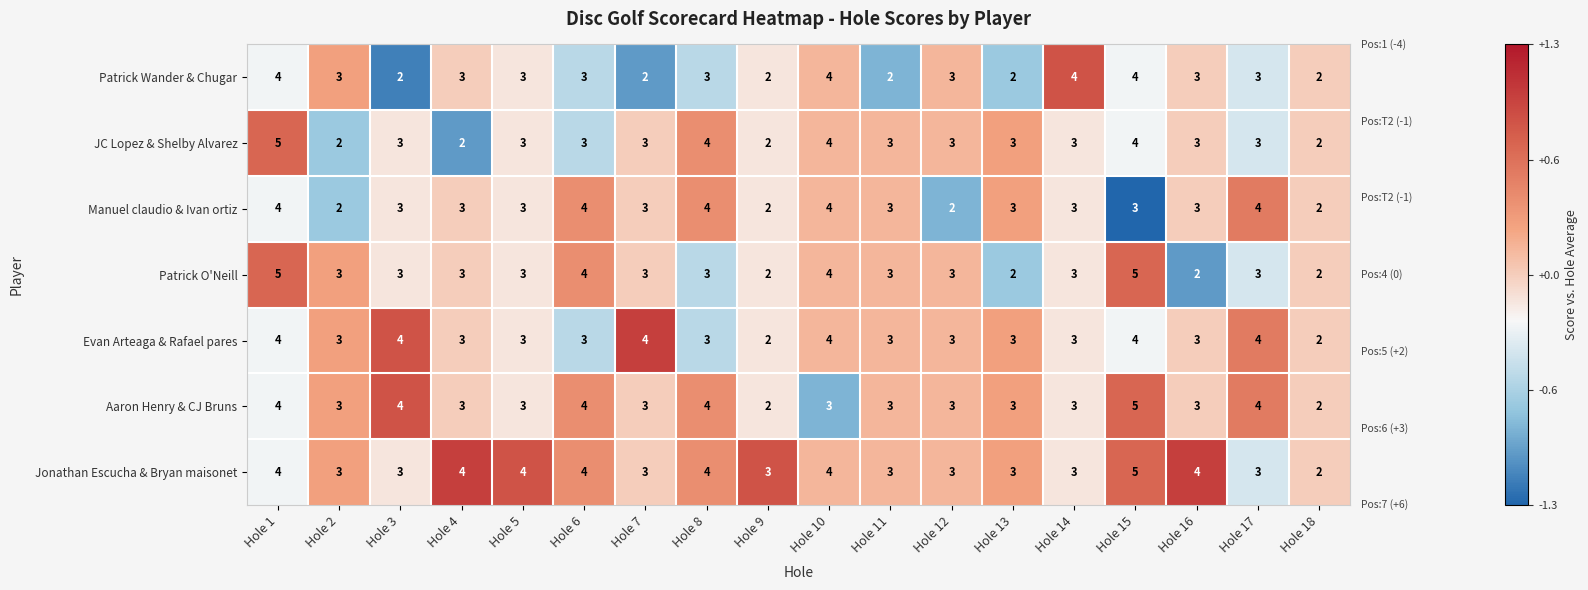

What is the sum of all Aaron Henry & CJ Bruns values?

59